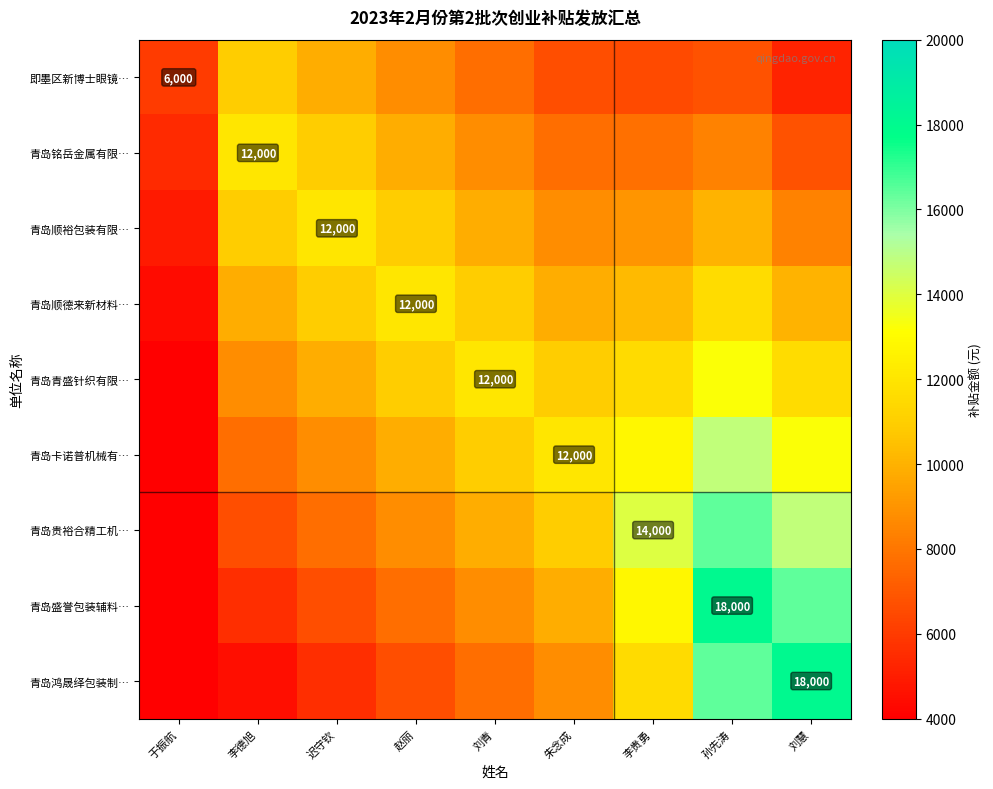

Which series has the widest spread of values?

青岛鸿晟绎包装制…